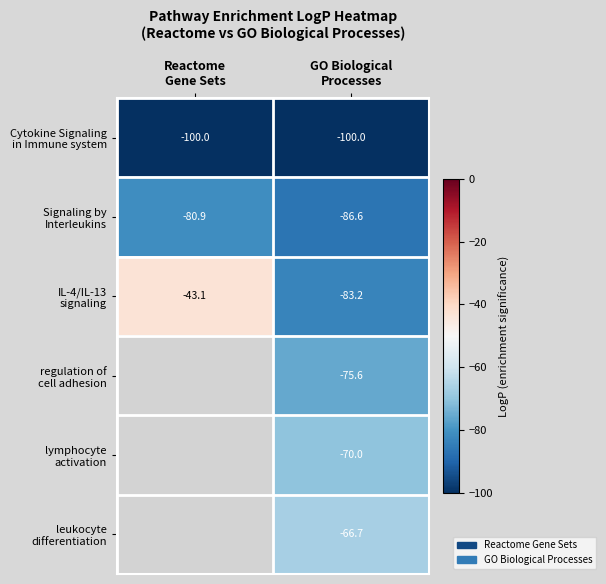

Which category has the lowest value across all series?

Reactome
Gene Sets